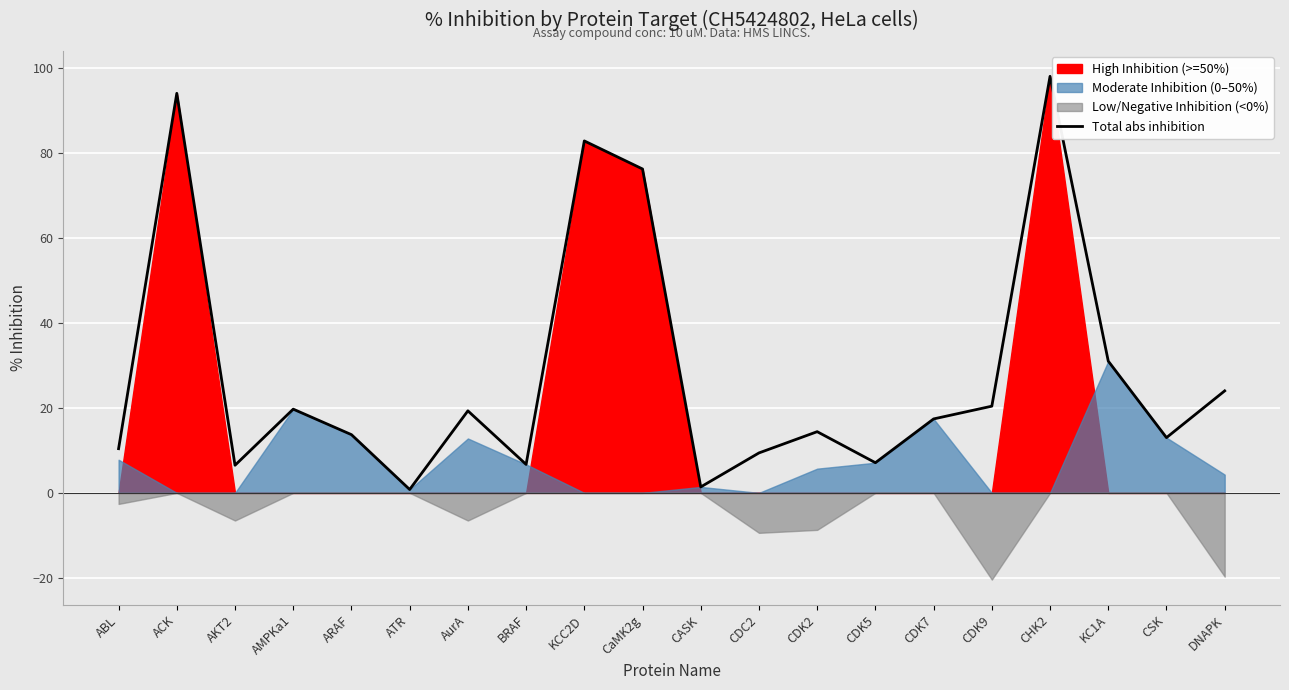

Which category has the highest value across all series?

CHK2